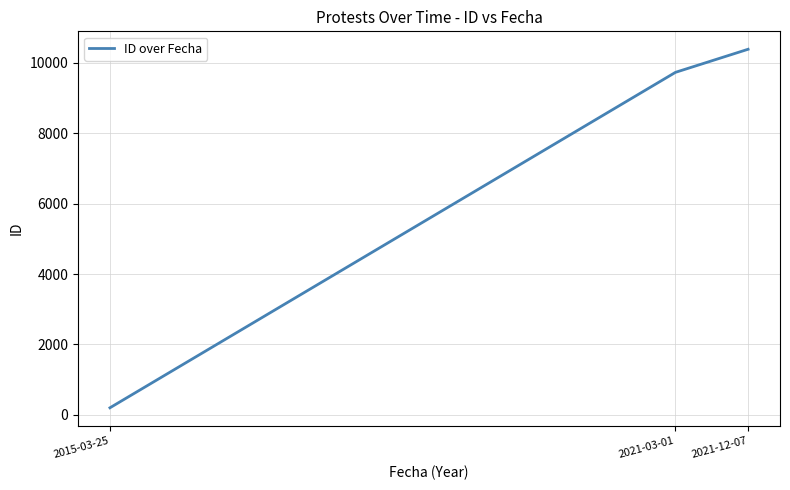

Which has a higher value, 2021-12-07 or 2021-03-01?

2021-12-07